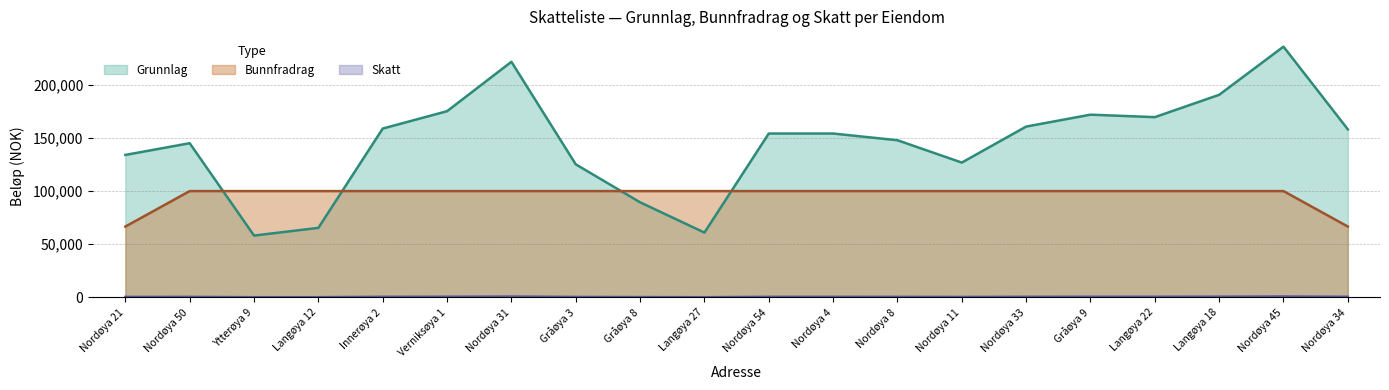

Where does the Skatt series first go above 554?

Nordøya 21